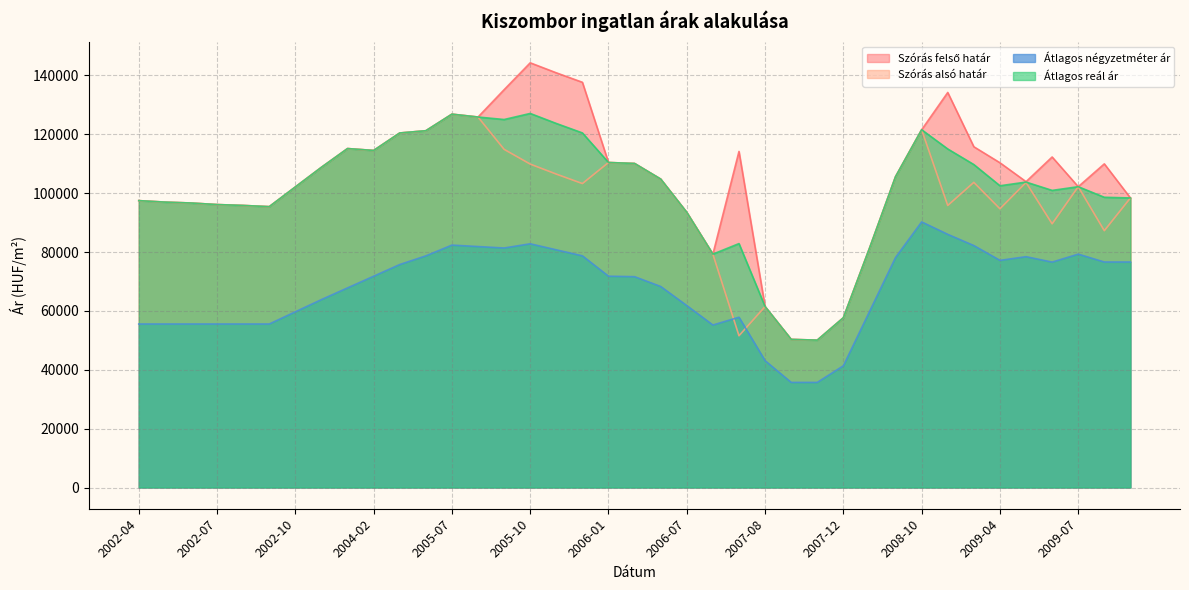

In Szórás alsó határ, how many points are lower than both neighbors (excluding endpoints)?

9